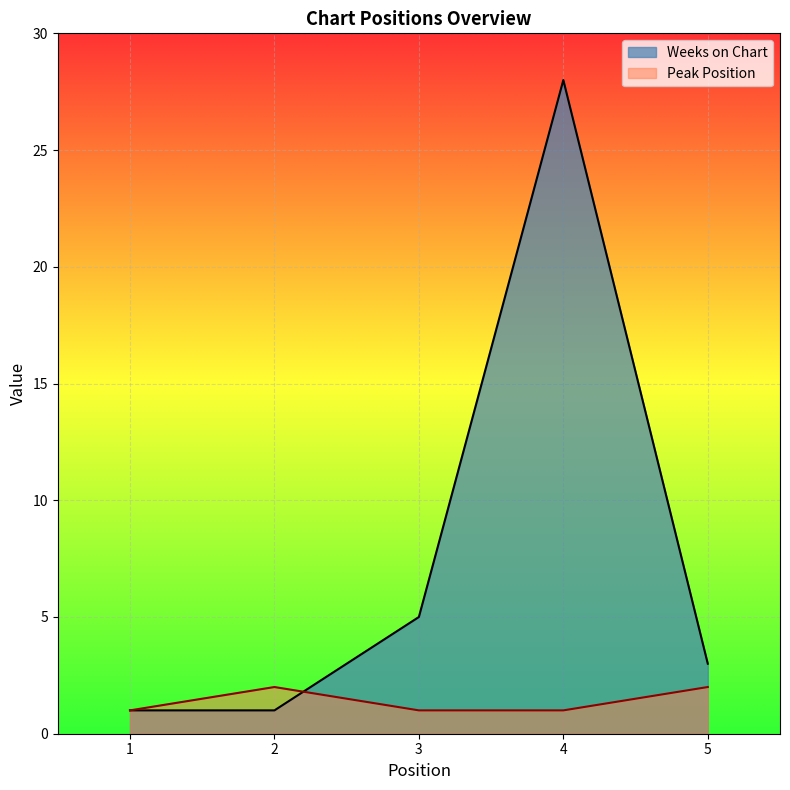

What is the value of the Peak Position point at the 3rd from the left?

1